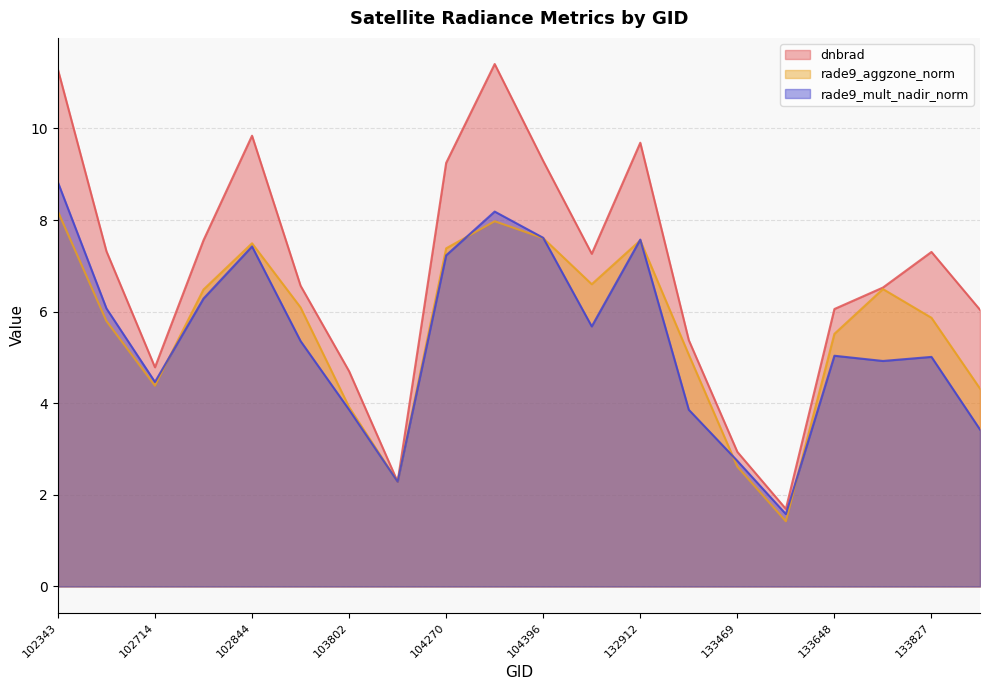

How many categories are shown in the chart?

20